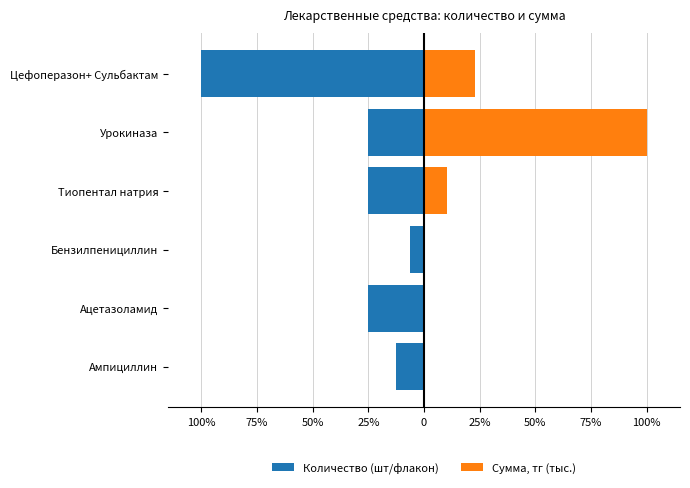

List the series in order of their overall mean, highest first.

Сумма, тг (тыс.), Количество (шт/флакон)